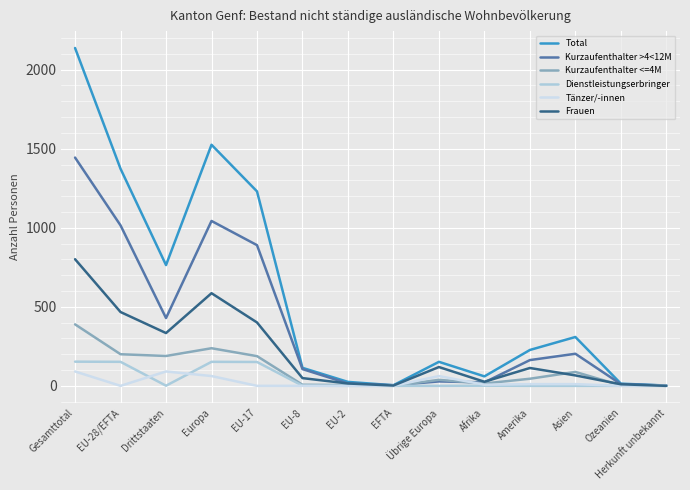

Which series changed the most between Gesamttotal and EFTA?

Total